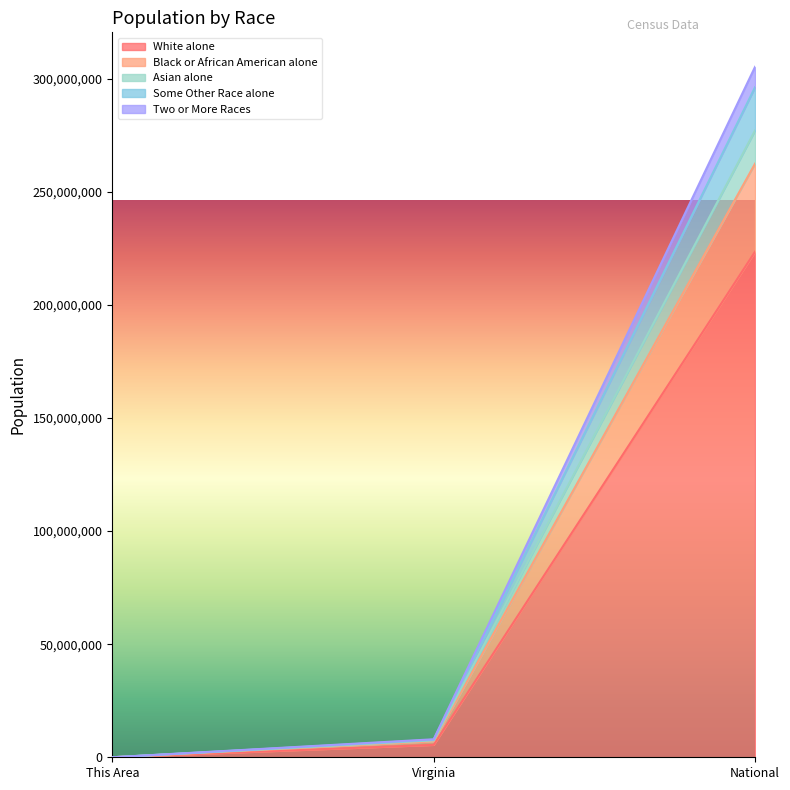

At which label does Two or More Races reach its minimum?

This Area